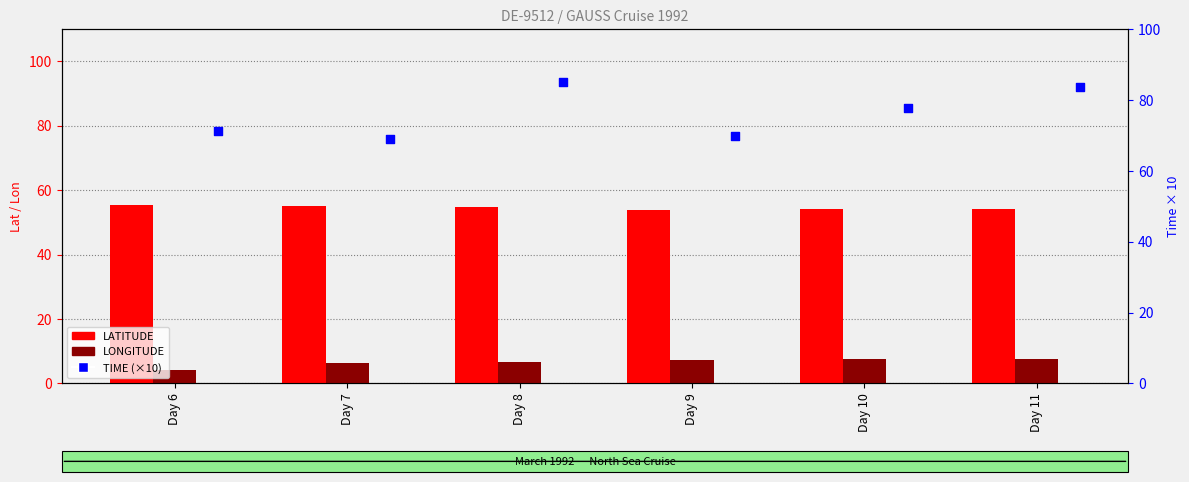

Which series has the widest spread of Y values?

TIME (×10)